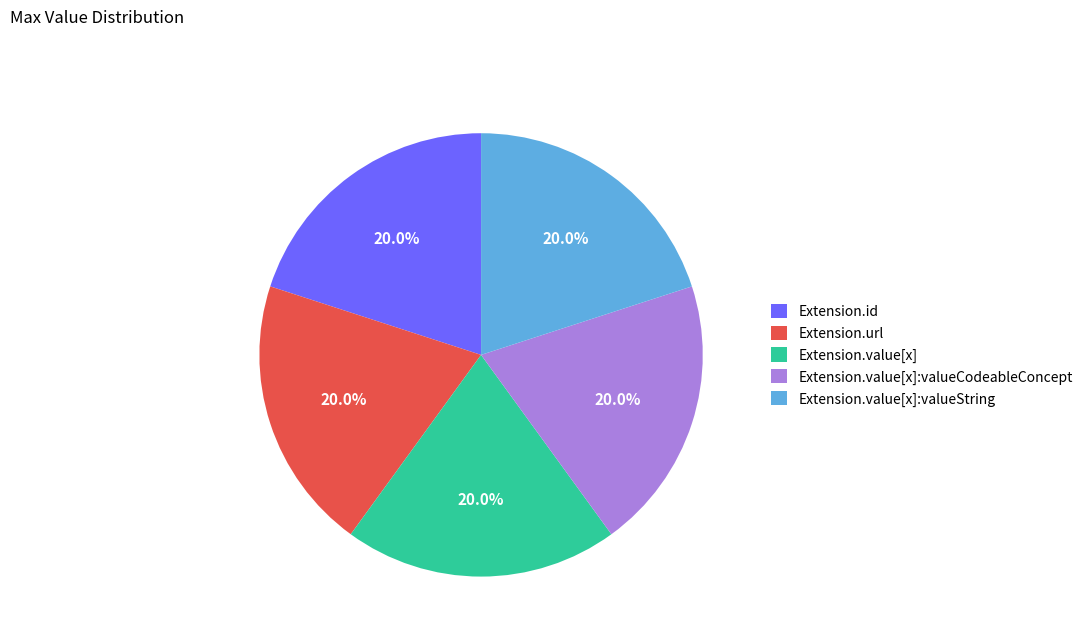

Is there any slice that represents more than half of the pie?

No